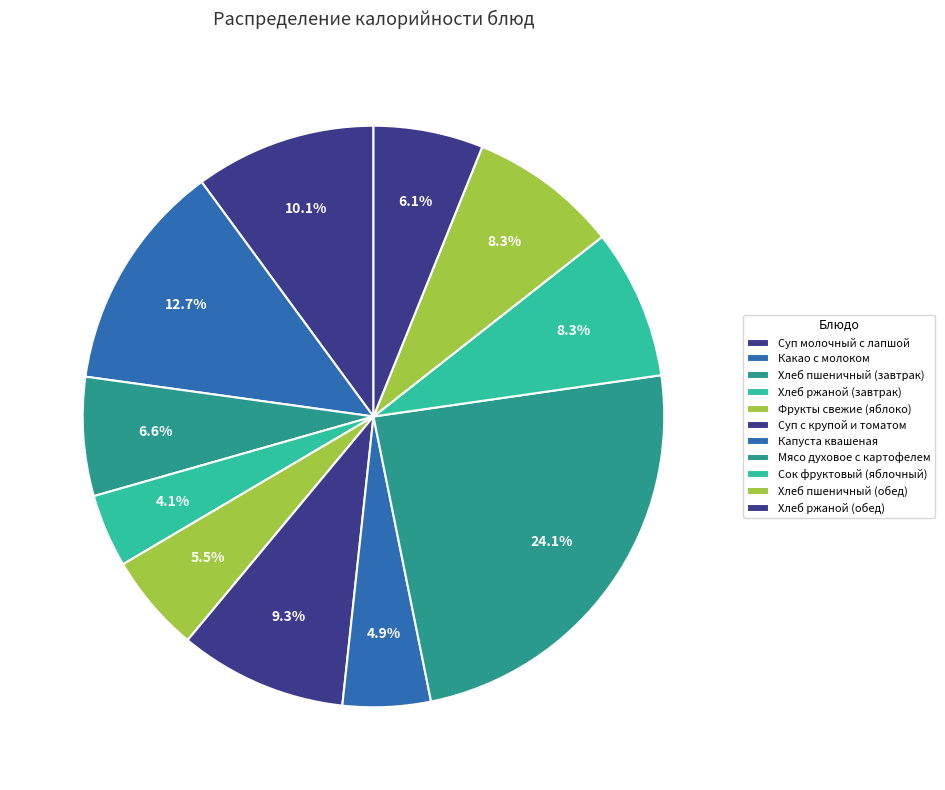

How many segments does this pie chart have?

11